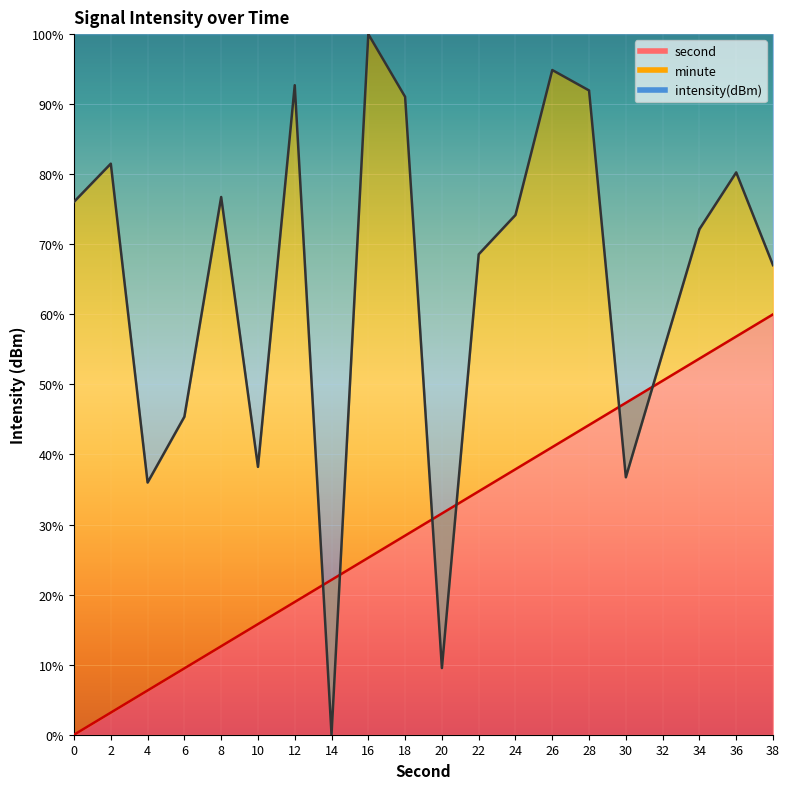

Which series has the largest range (max minus min)?

intensity